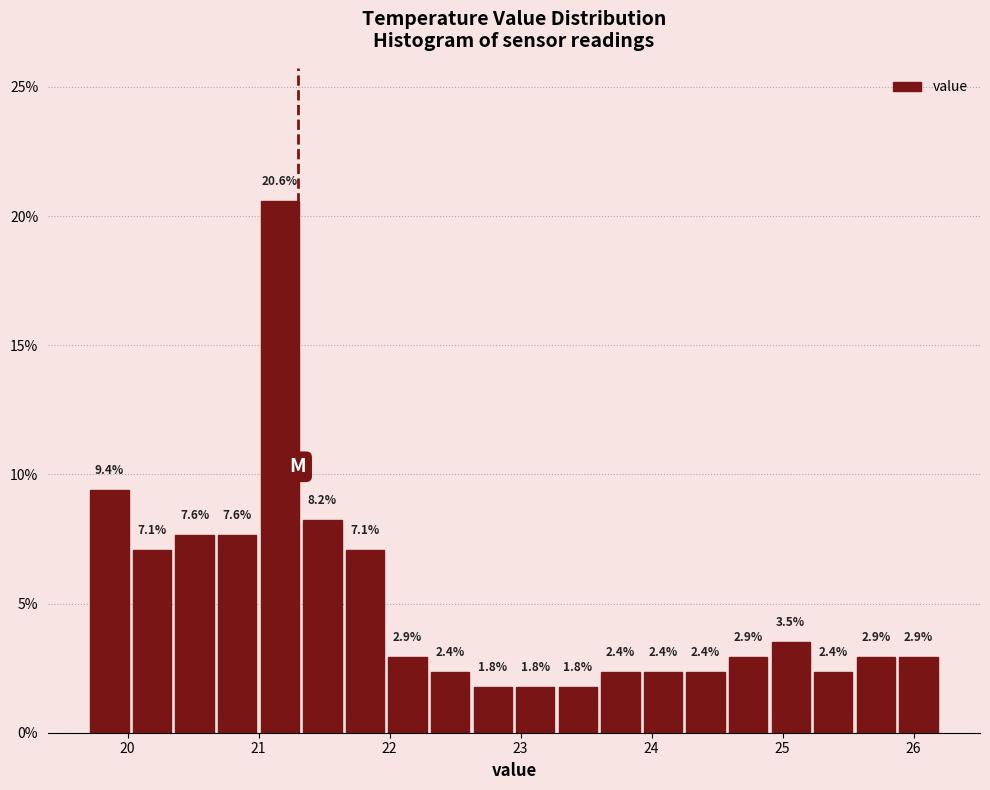

Around what value on the x-axis is the tallest bar? Give the approximate position of its centre, as read against the axis.

21.2